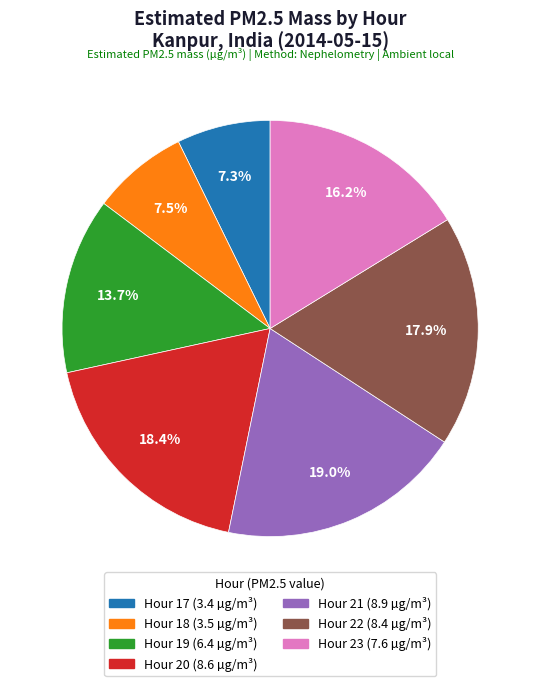

Is there any slice that represents more than half of the pie?

No